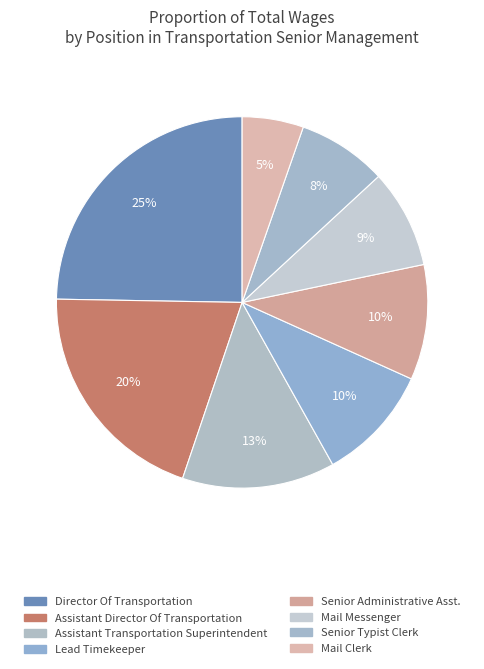

How many slices are in this pie chart?

8